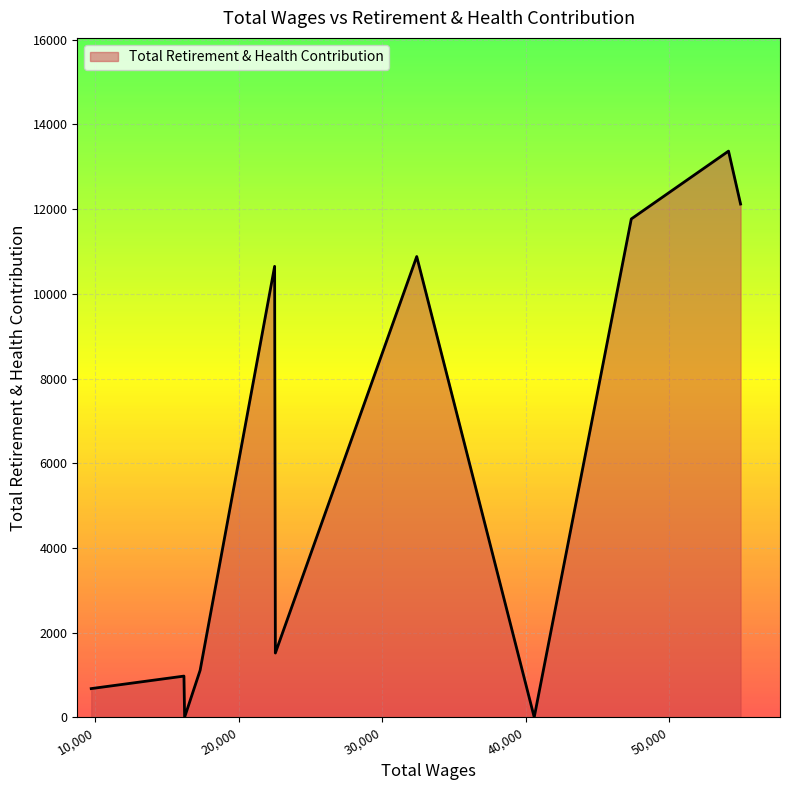

What is the greatest value displayed?

13371